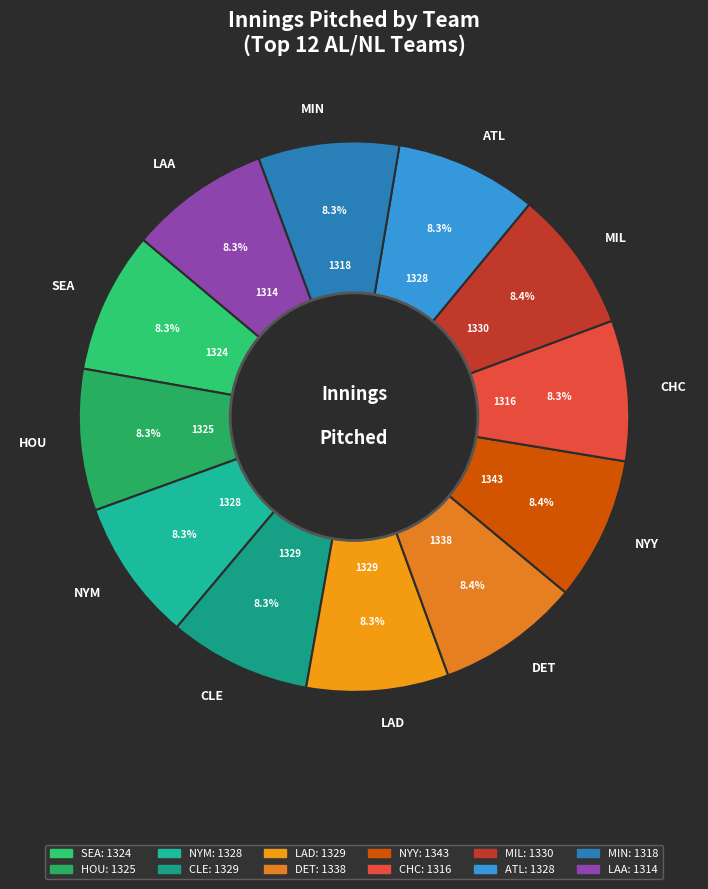

What percentage is the DET slice, to the nearest percent?

8%